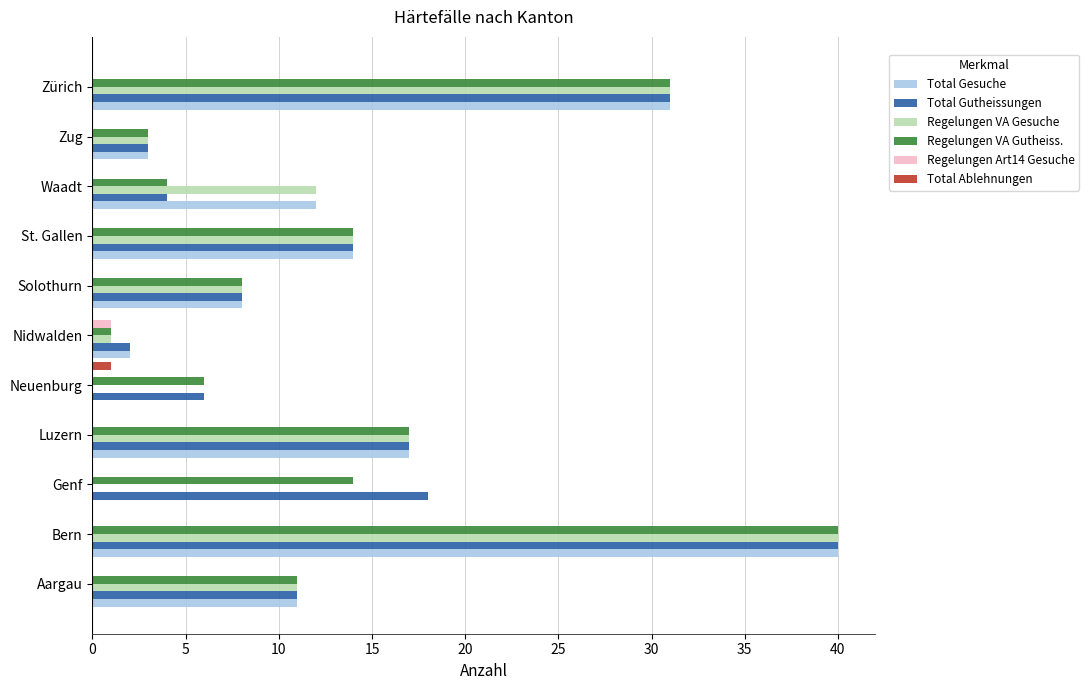

Where is Regelungen VA Gesuche nearest to the value 20?

Luzern